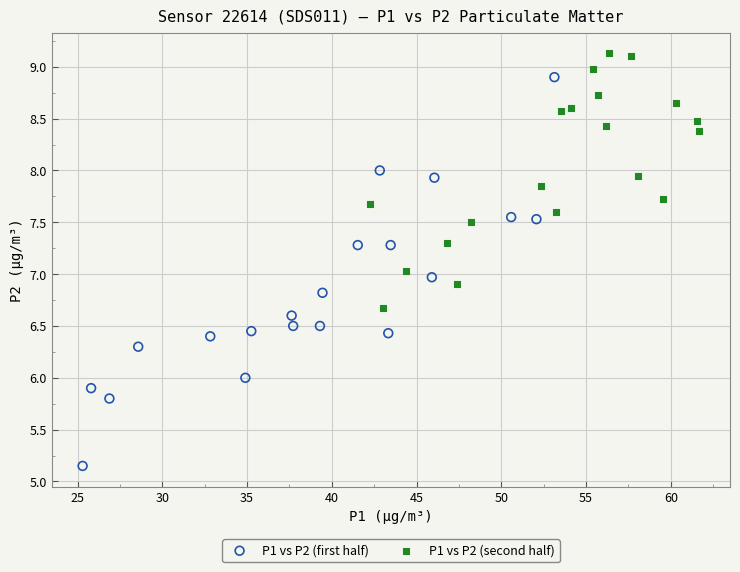

Which series contains the lowest Y value?

P1 vs P2 (first half)